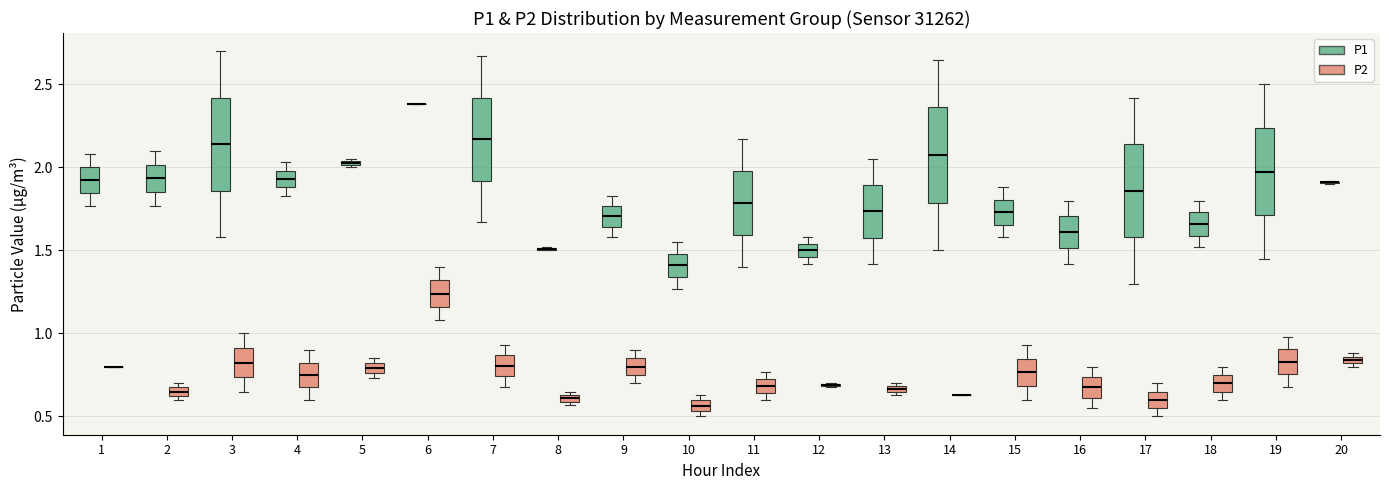

Where is the upper edge of the box for 11 (P2) on the y-axis? The values are not printed on the chart, so give them approximately, as read against the axis.

0.75